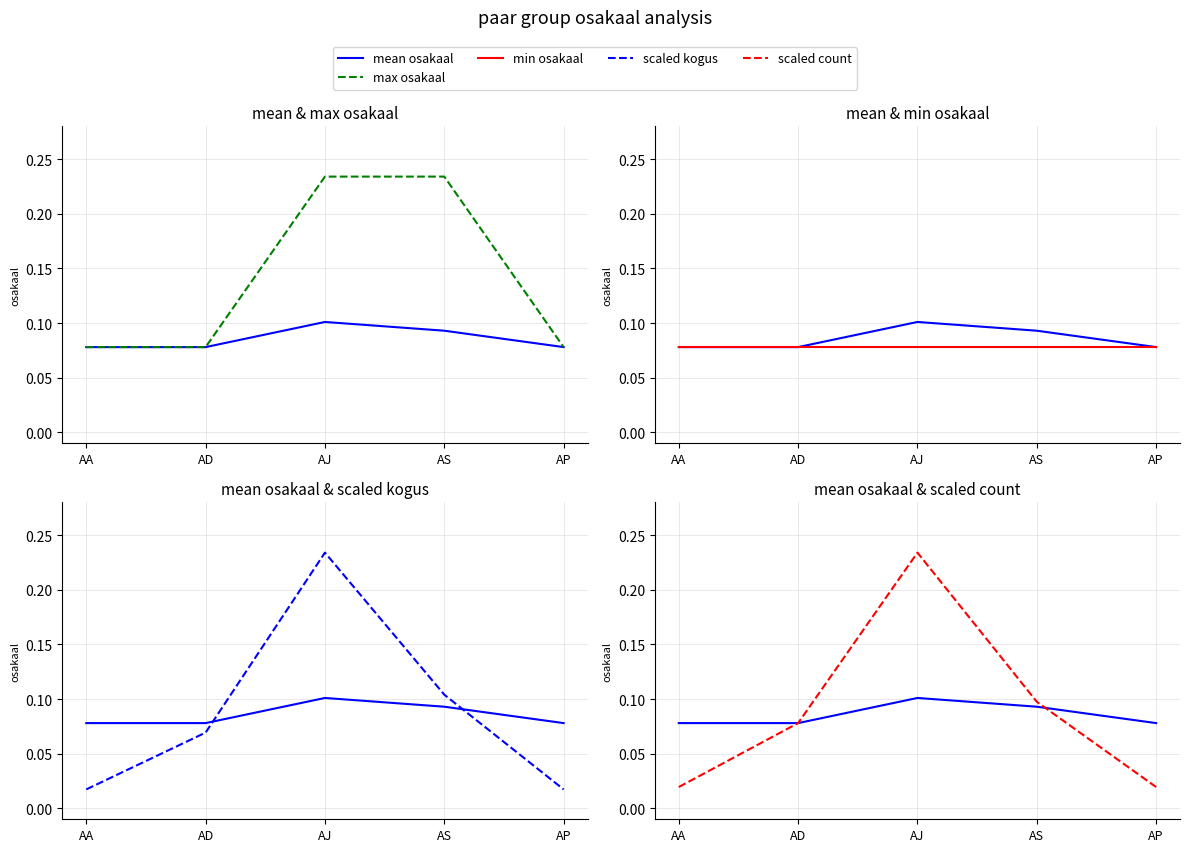

Is it true that min osakaal equals 0.0 at AD?

False